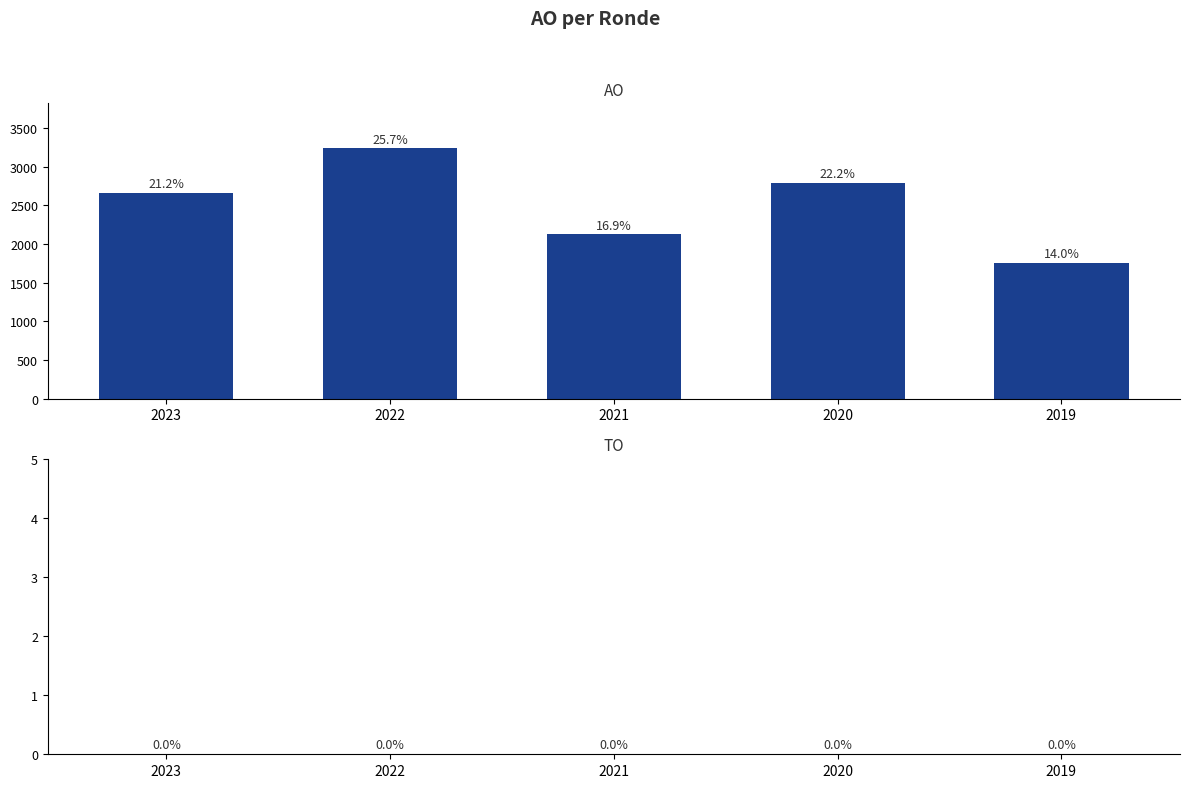

How many bars are there in total?

5